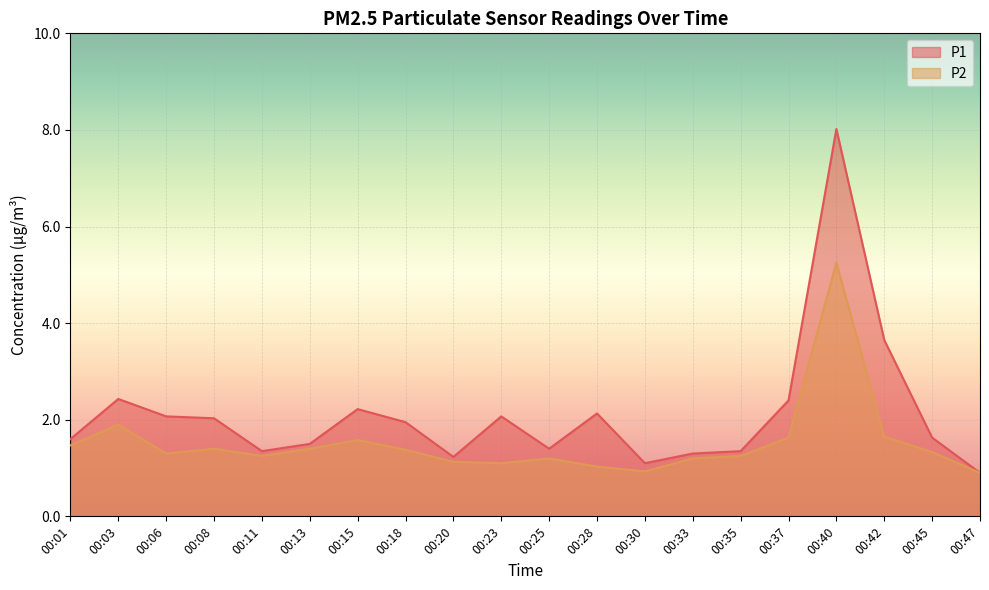

How many lines are shown in the chart?

2